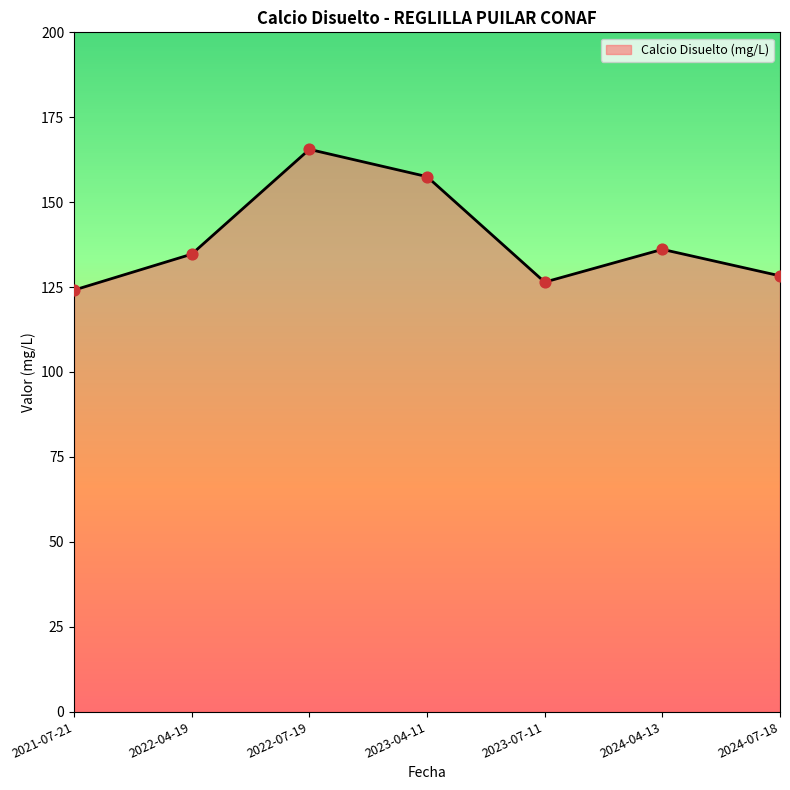

Which has a higher value, 2024-04-13 or 2022-07-19?

2022-07-19